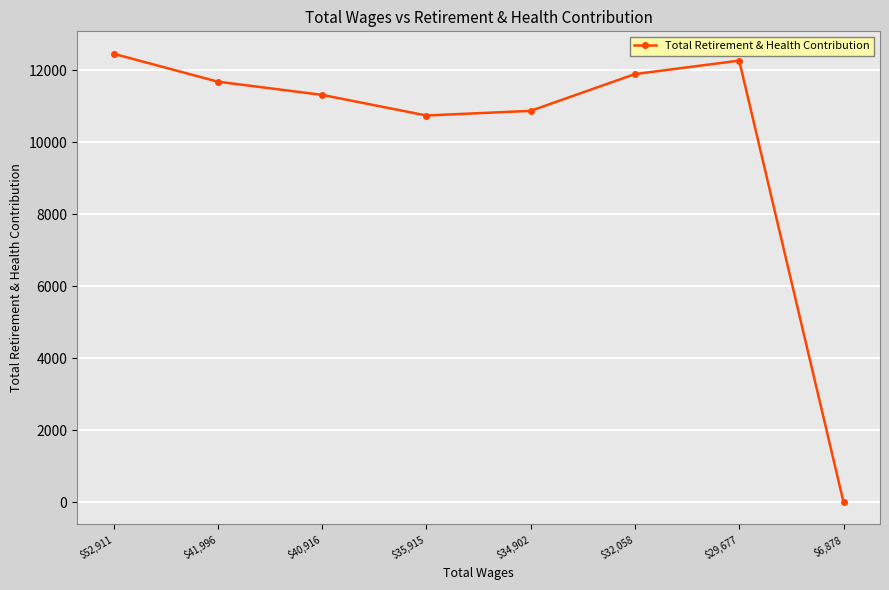

List the labels in order of value, largest first.

$52,911, $29,677, $32,058, $41,996, $40,916, $34,902, $35,915, $6,878